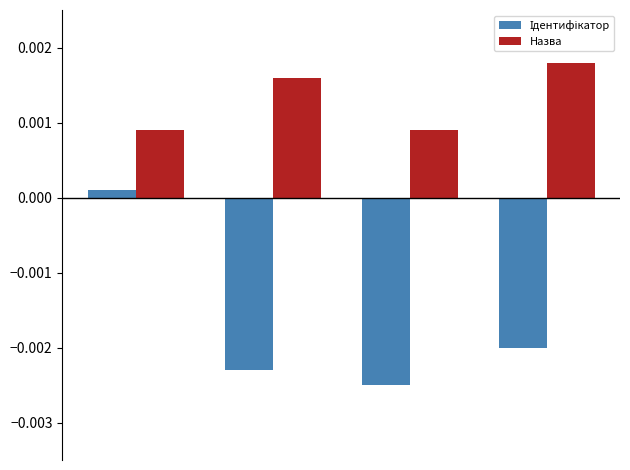

Count the Назва values in the range 0 to 1.

4